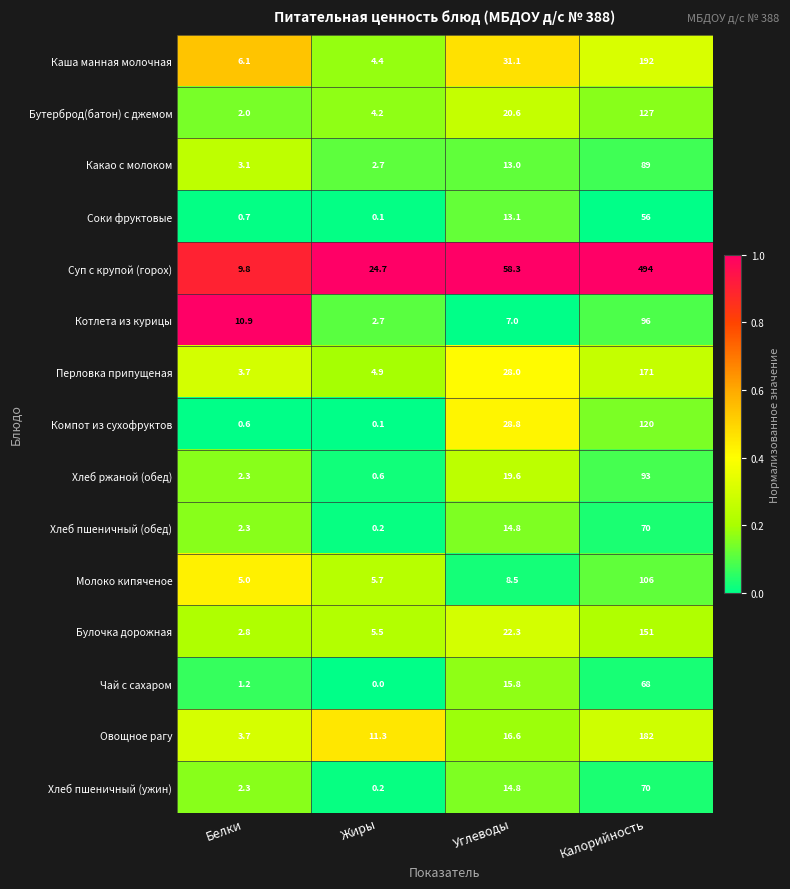

Read the Суп с крупой (горох) value at Углеводы.

58.3